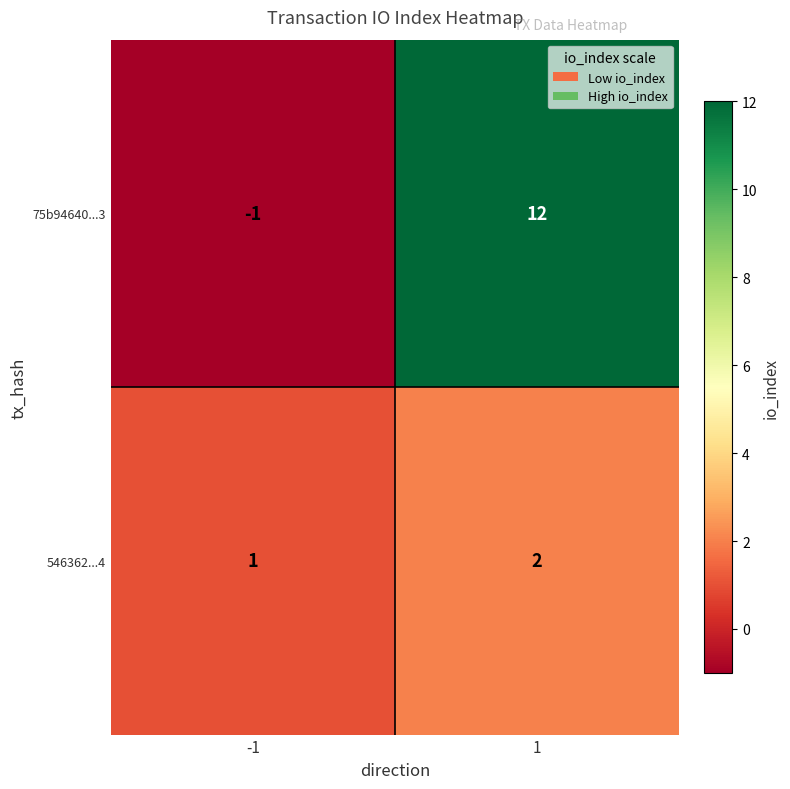

Is it true that 546362...4 equals 1 at -1?

True